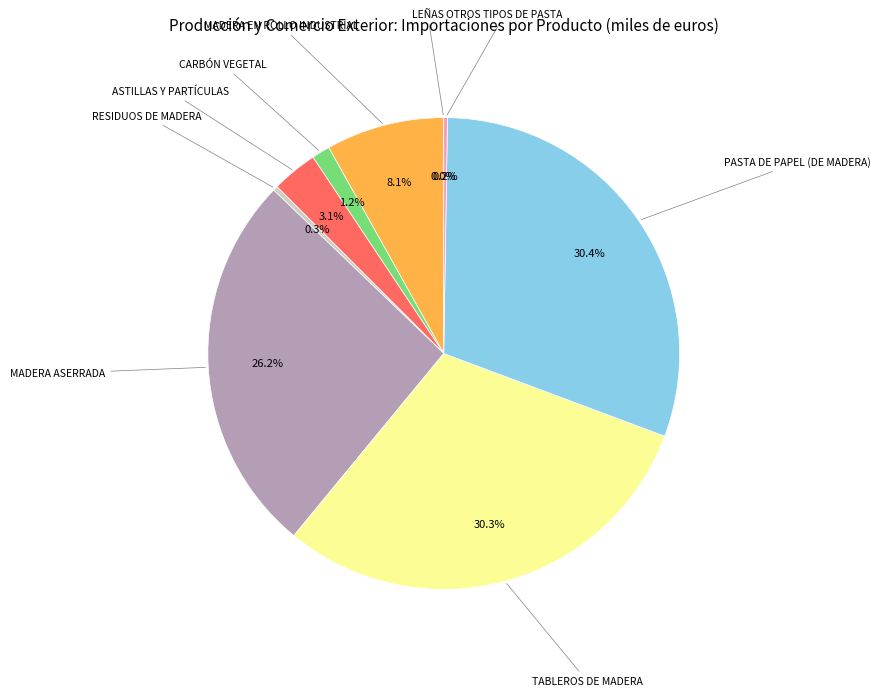

Does CARBÓN VEGETAL account for over 50% of the chart?

No